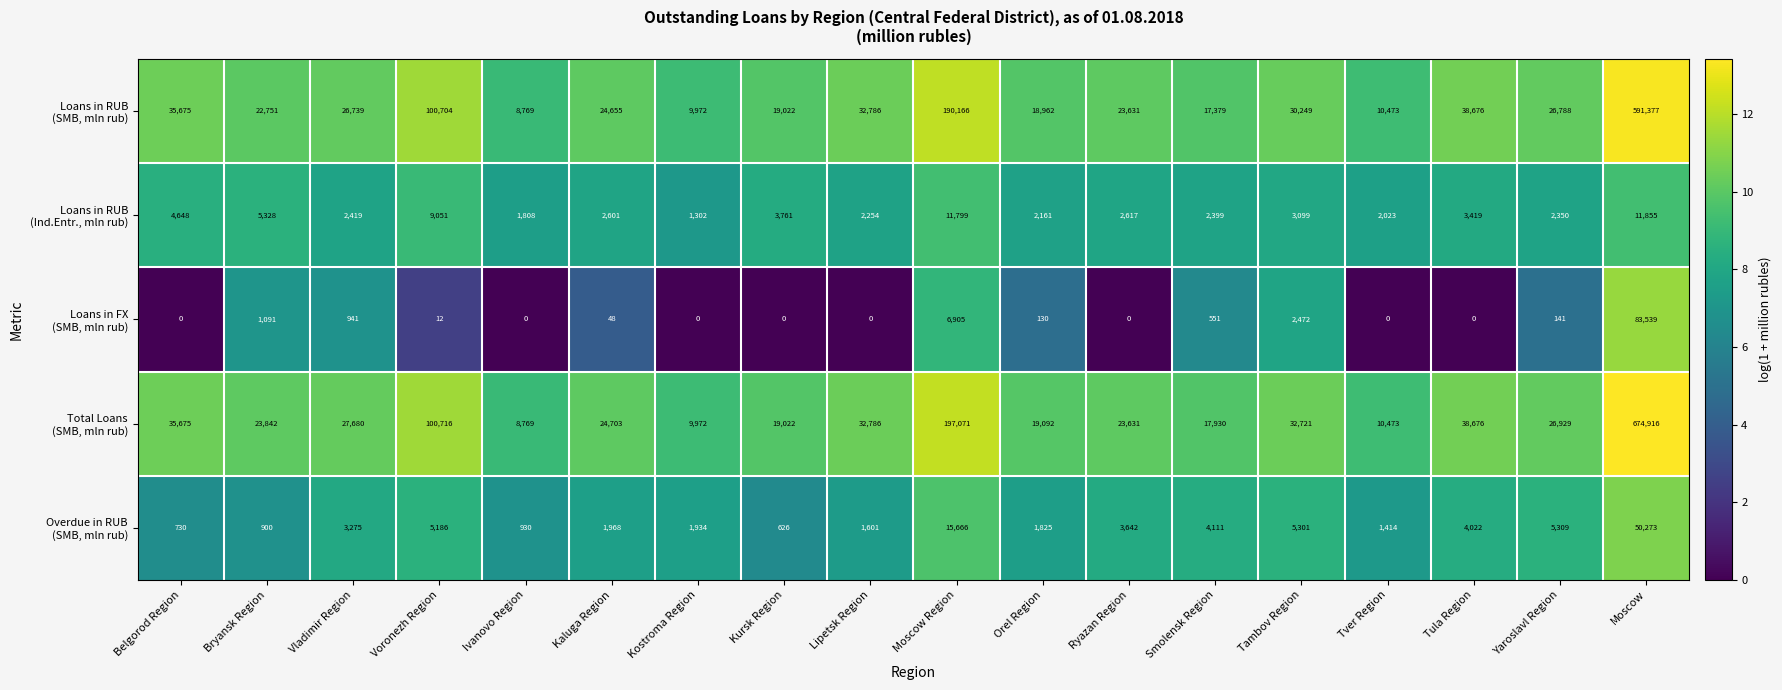

At how many categories does at least one series exceed 8?

18